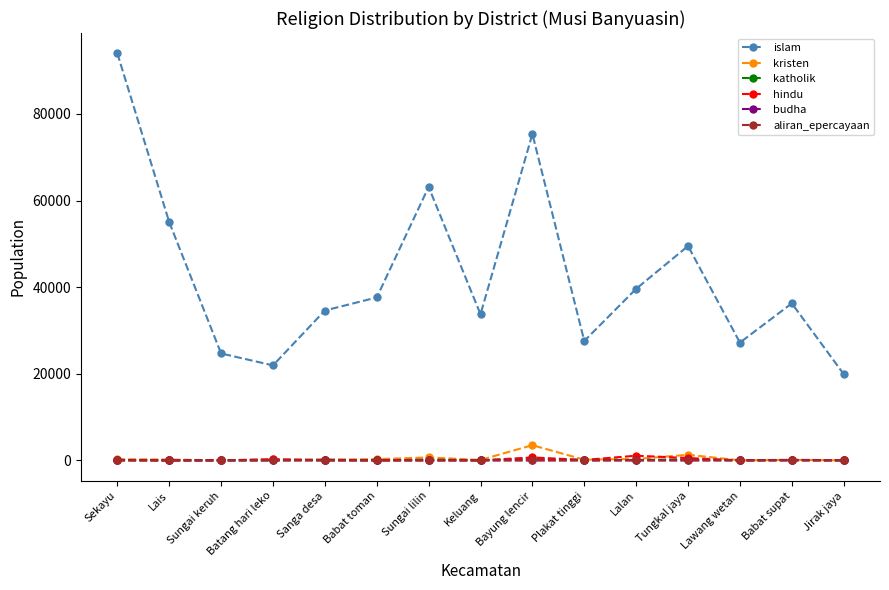

At which category is the sum across all series the highest?

Sekayu